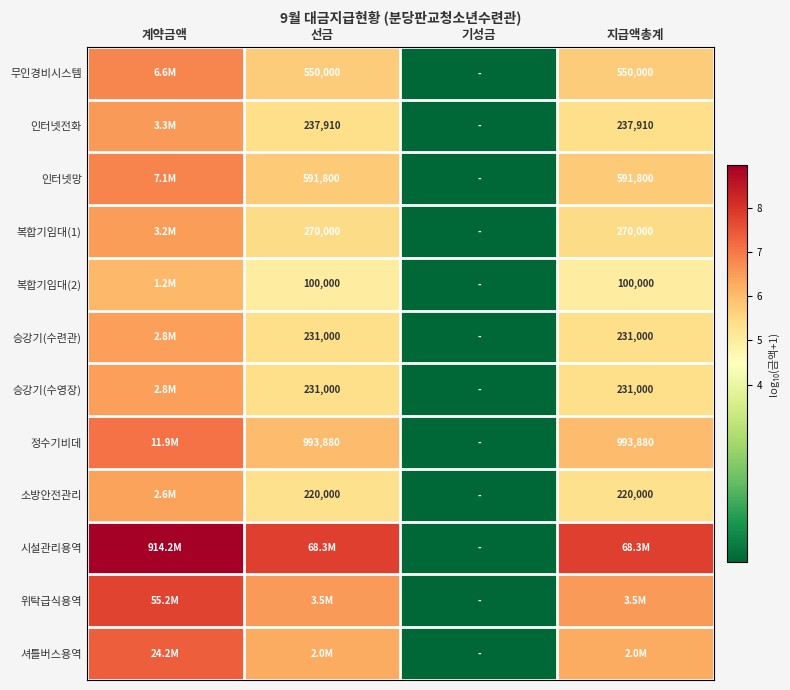

Rank the series by their maximum value, from highest to lowest.

시설관리용역, 위탁급식용역, 셔틀버스용역, 정수기비데, 인터넷망, 무인경비시스템, 인터넷전화, 복합기임대(1), 승강기(수련관), 승강기(수영장), 소방안전관리, 복합기임대(2)